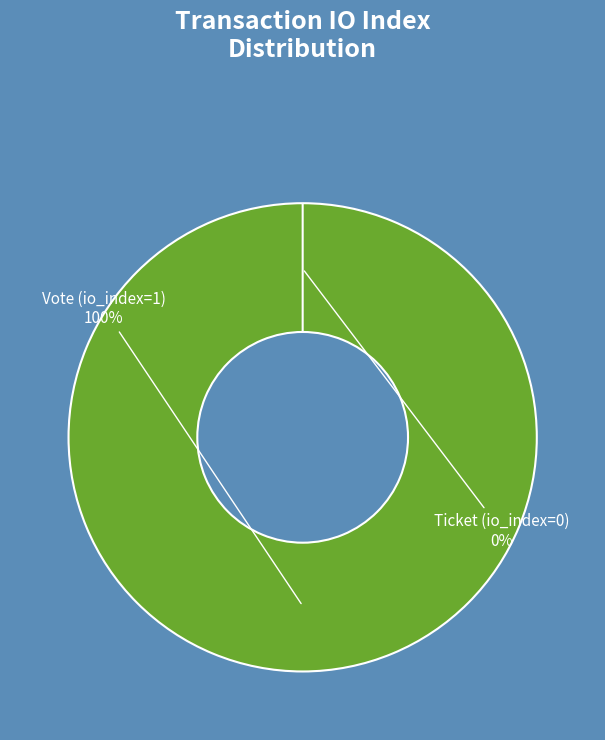

The Ticket (io_index=0) slice represents 0% of the pie. True or false?

True